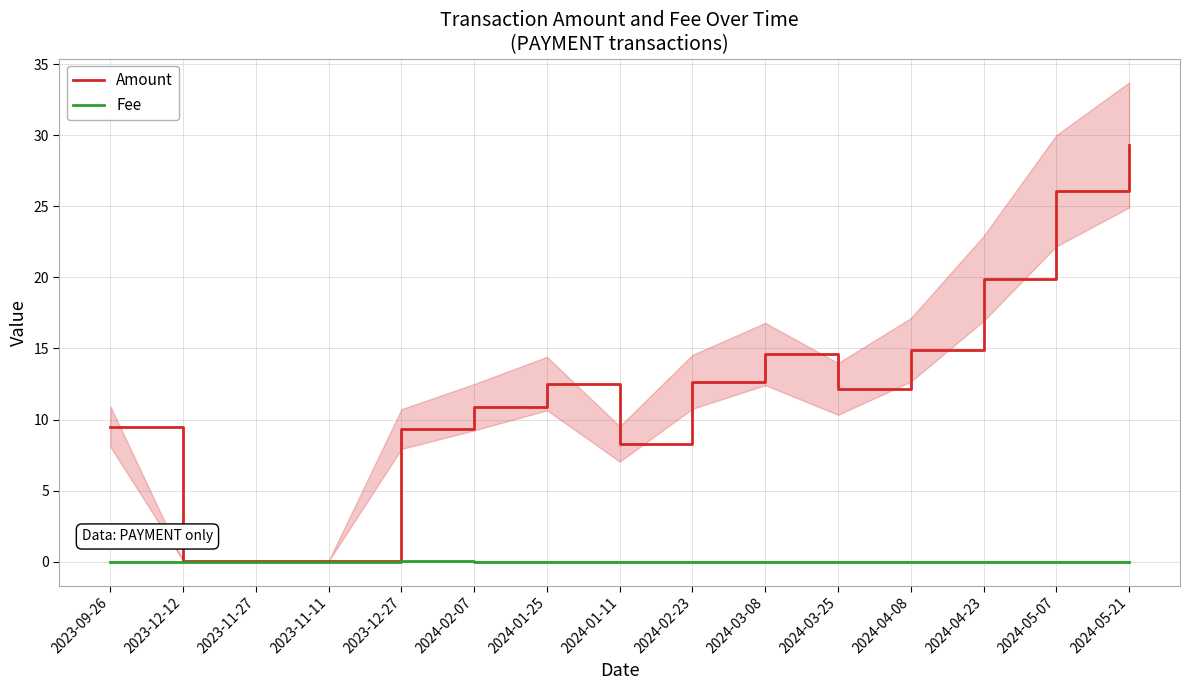

True or false: Amount and Fee intersect in this chart.

False